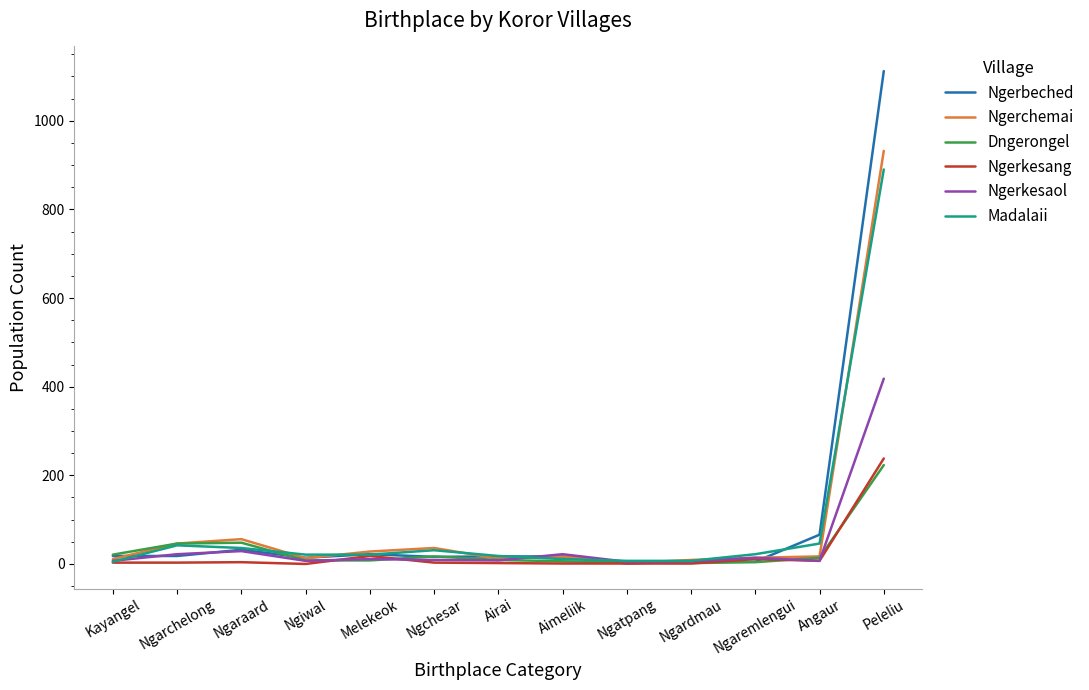

Where is the first local maximum for Ngerchemai?

Ngaraard